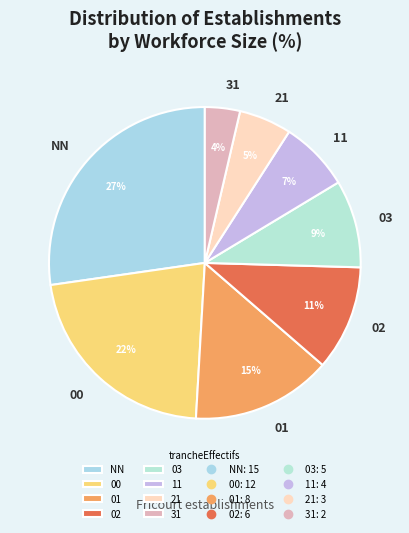

Does 31 represent more than half of the total?

No